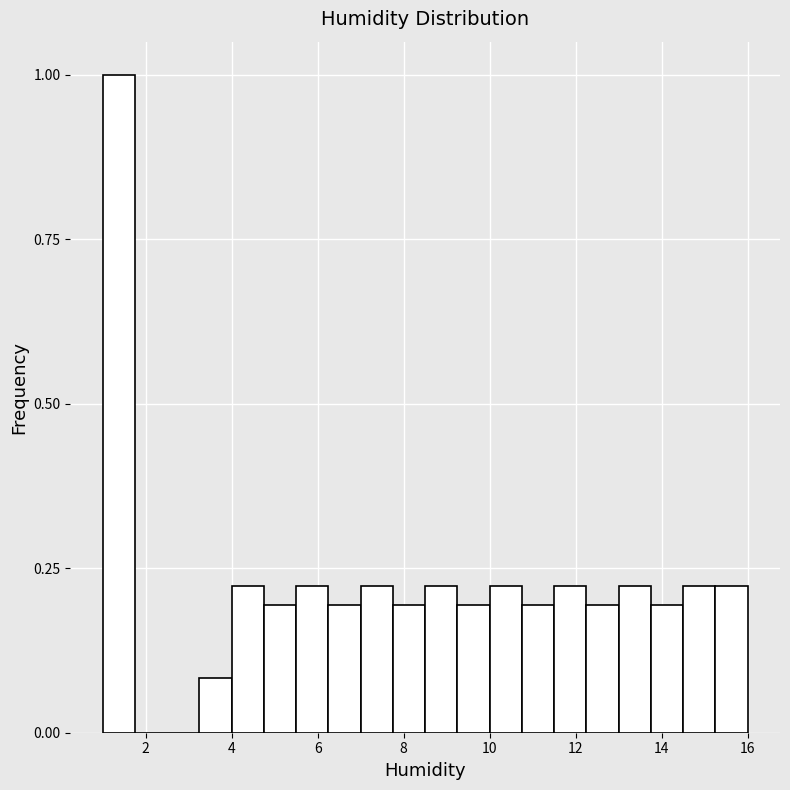

Around what value on the x-axis is the tallest bar? Give the approximate position of its centre, as read against the axis.

1.4